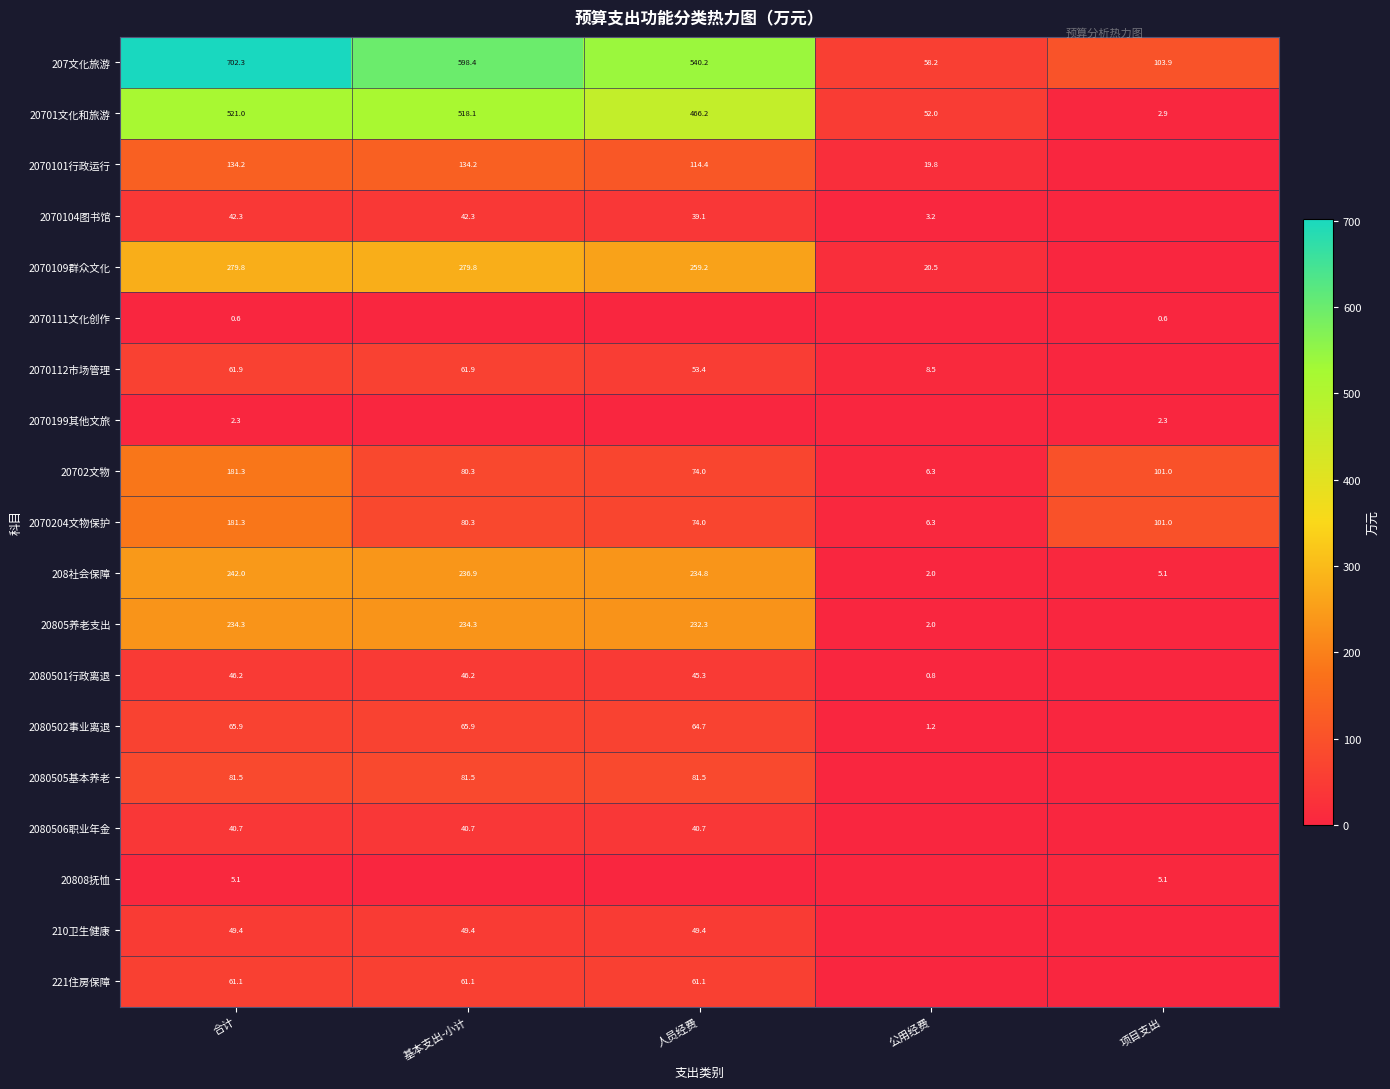

How many data points in 20701文化和旅游 are above 466?

3